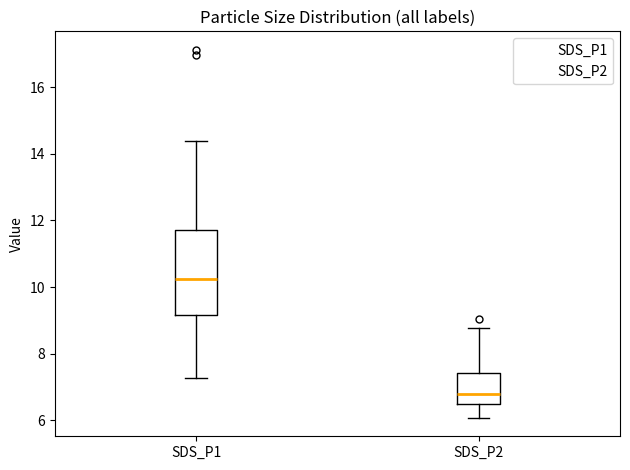

Where does the median line of the box for SDS_P2 sit on the y-axis? The values are not printed on the chart, so give them approximately, as read against the axis.

6.8